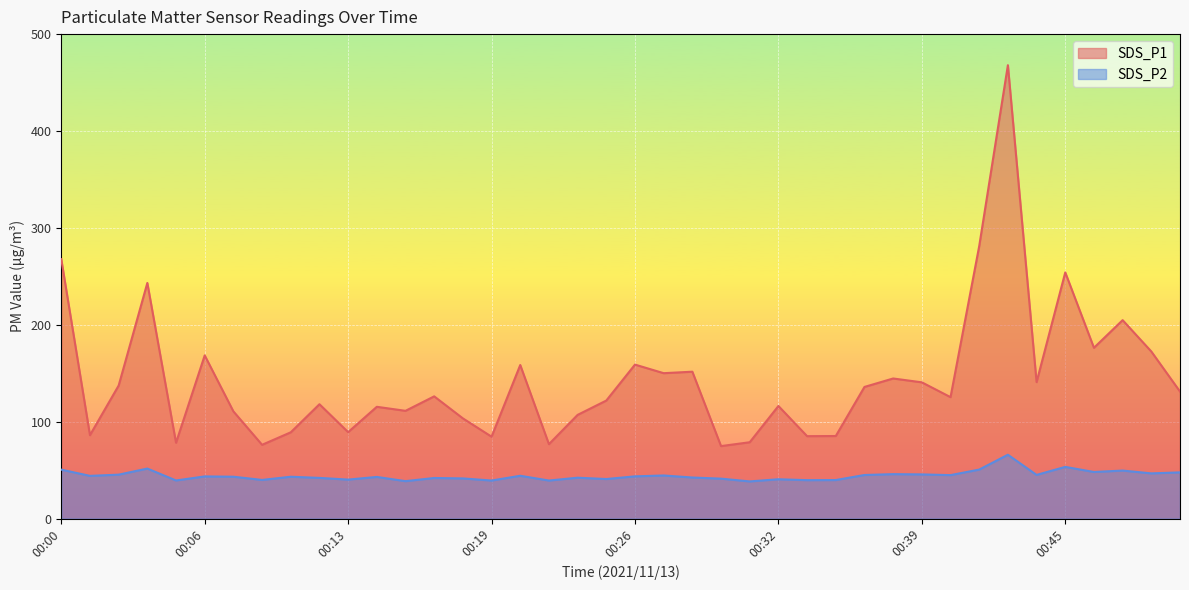

What is the difference between the second highest and minimum values in the SDS_P2 series?

15.0